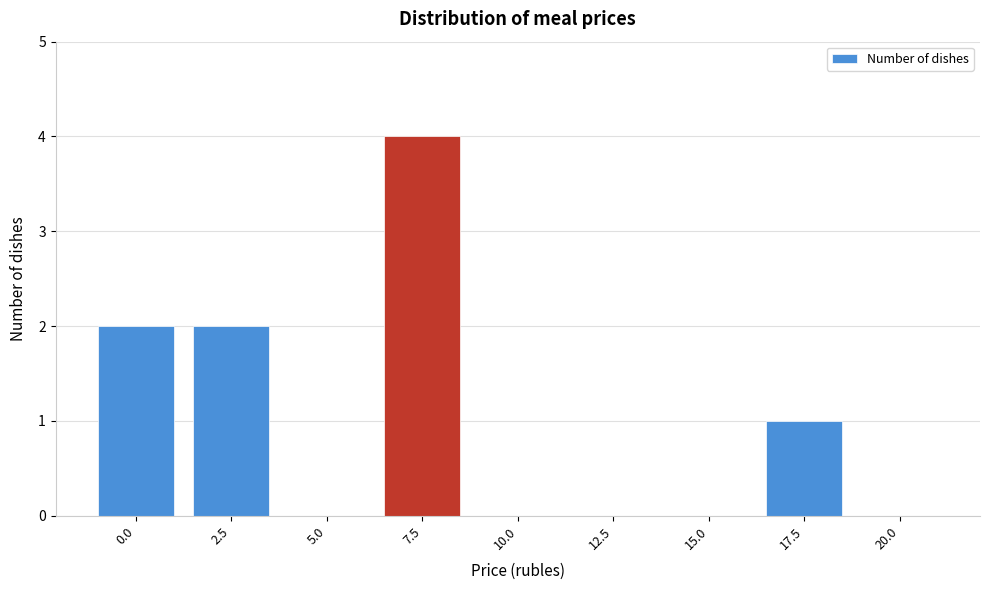

Reading left to right, transcribe all the data shown in this chart.

0.0=2	2.5=2	5.0=0	7.5=4	10.0=0	12.5=0	15.0=0	17.5=1	20.0=0